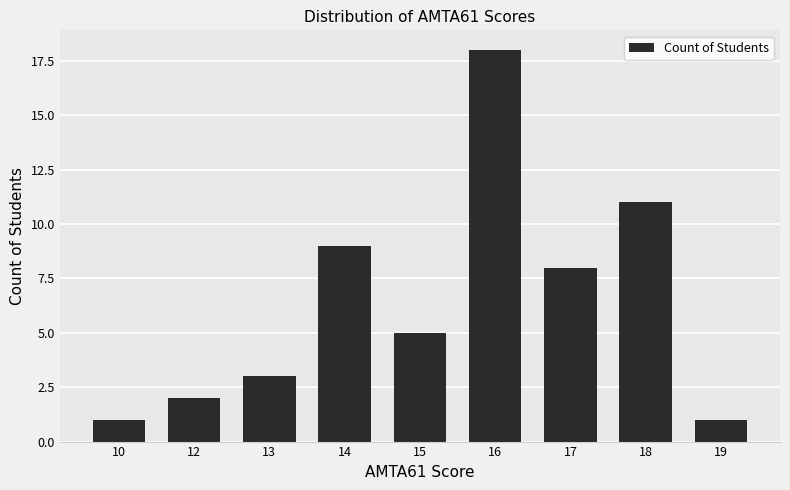

Does the chart contain stacked bars?

No